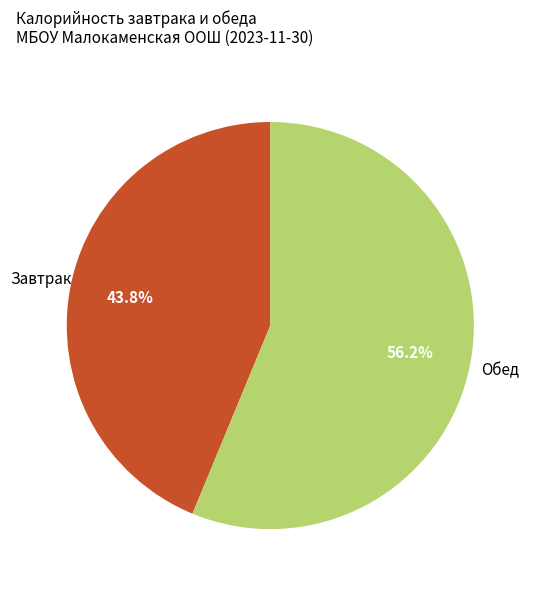

Does any single category account for the majority?

Yes